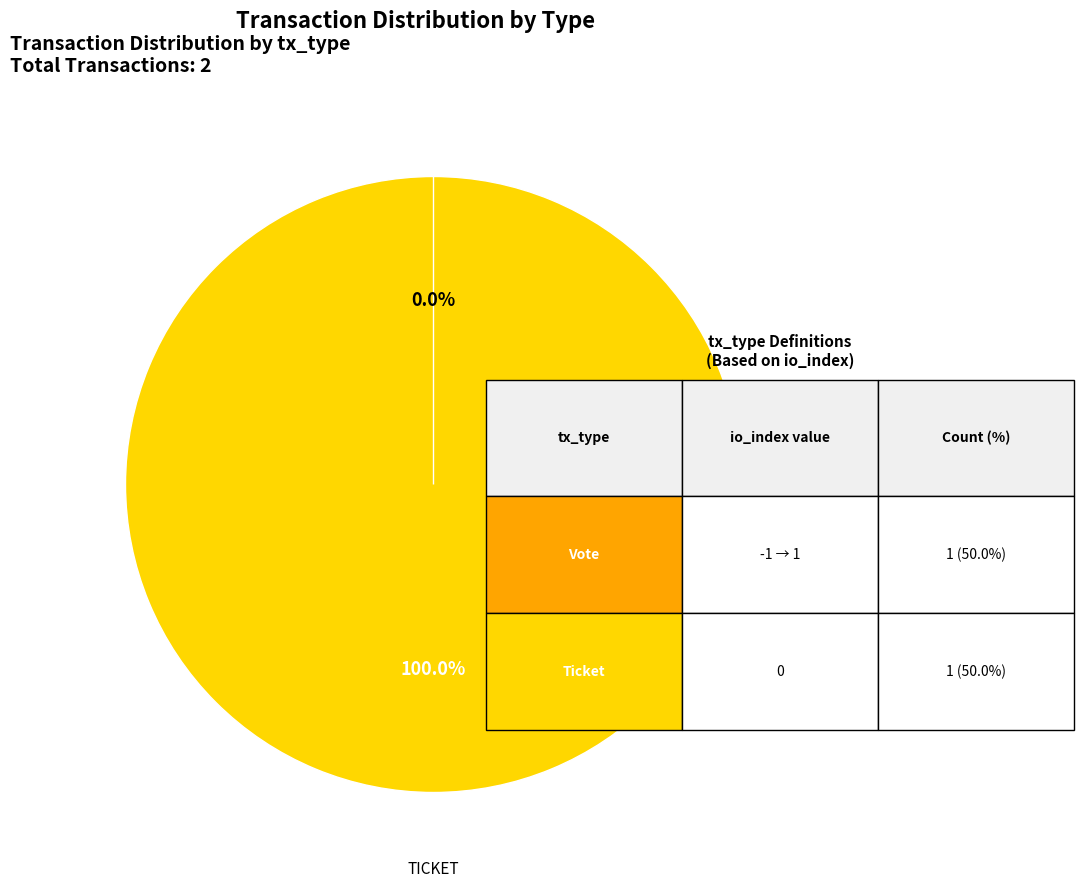

What portion of the pie excludes Vote?

100.0%